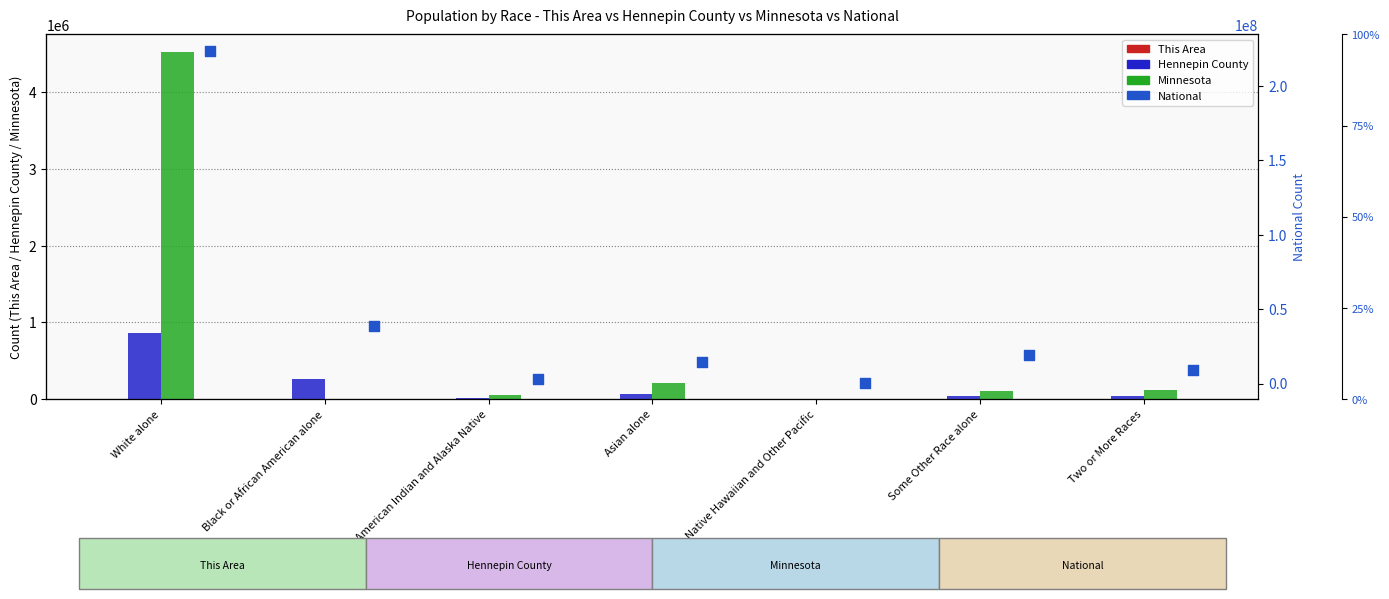

Is the value of This Area at Asian alone greater than the value of Hennepin County at American Indian and Alaska Native?

No